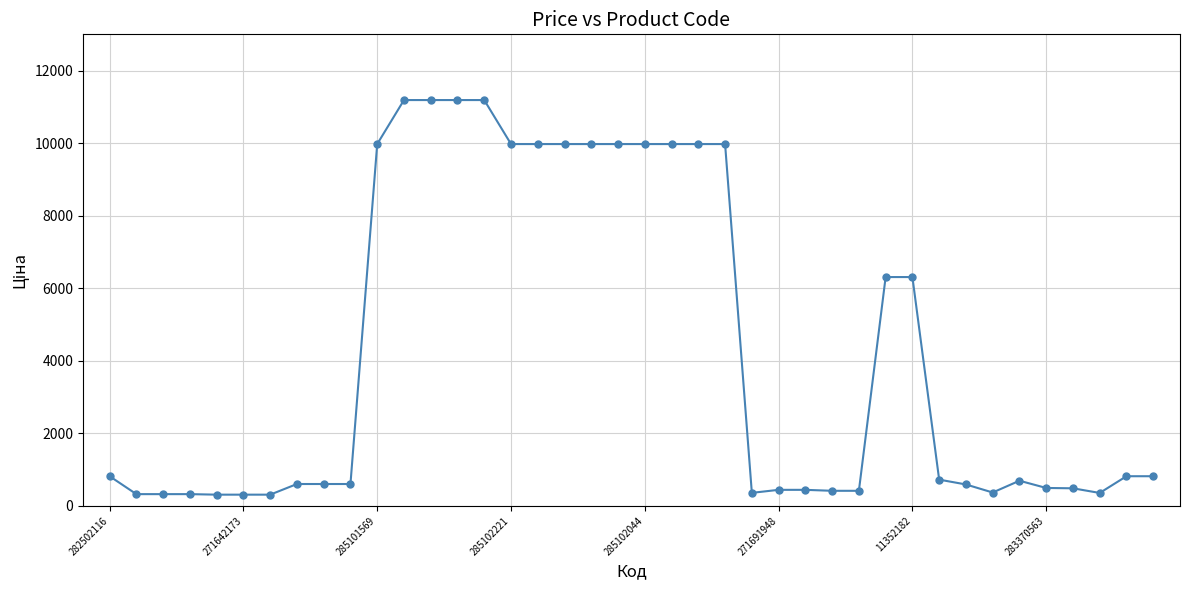

What is the value of the 10th point from the left?

603.7